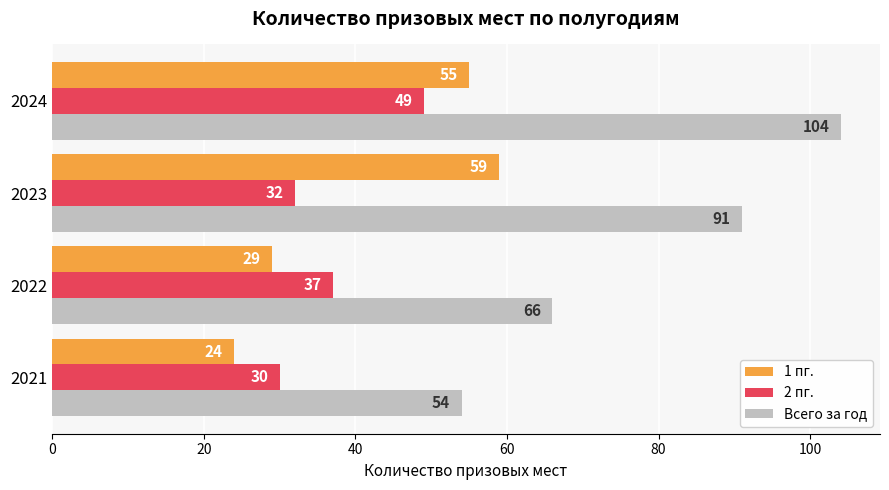

What is the sum of the 2 пг. values at 2021 and 2023?

62